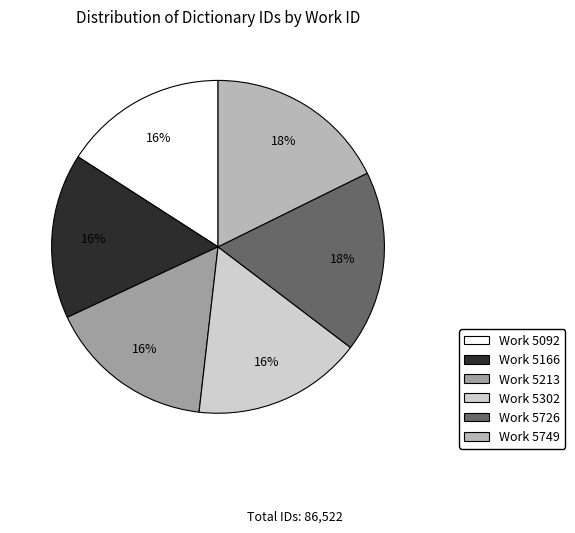

To the nearest percent, what is the difference between the largest and smallest slice percentages?

2%